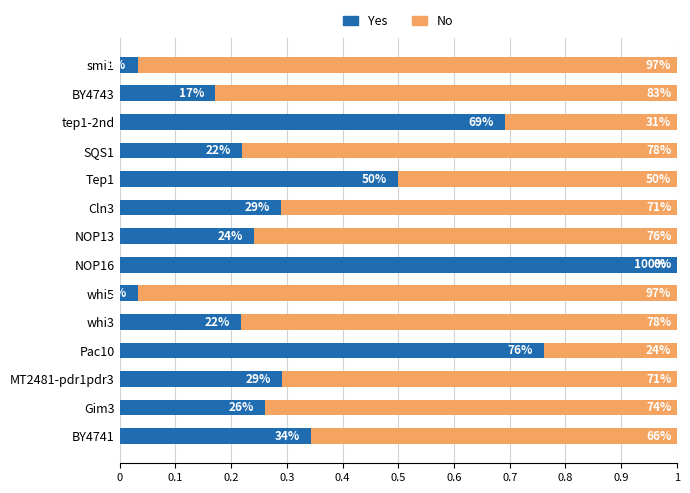

What is the average value of the No series?

0.6